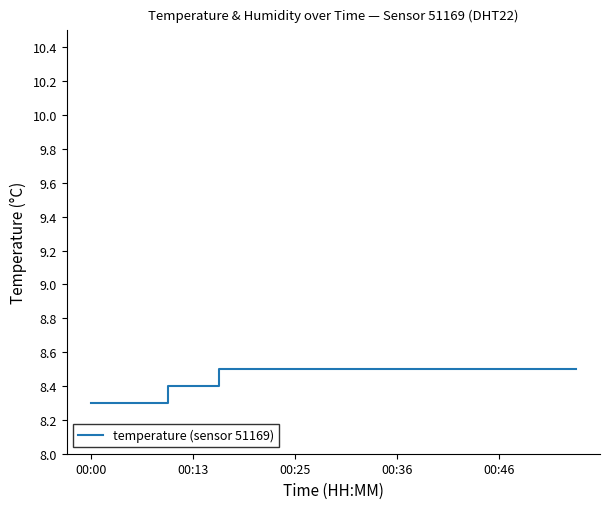

What is the minimum value shown in the chart?

8.3